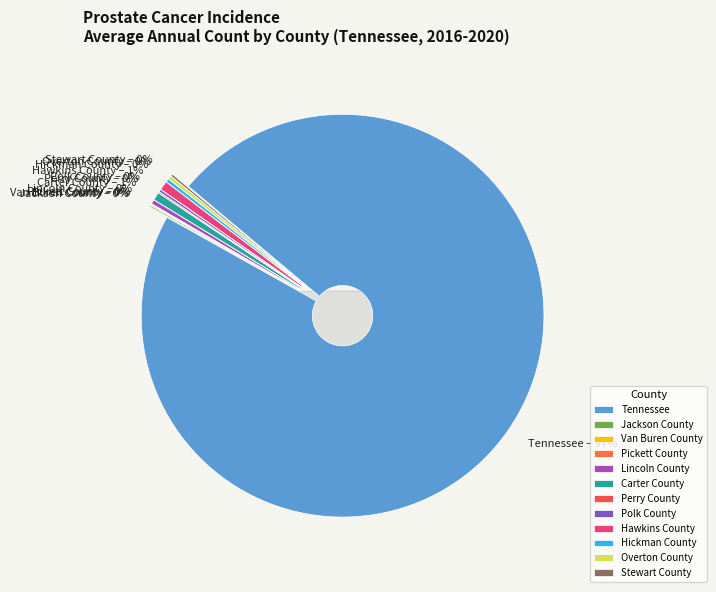

What is the change in value from Overton County to Stewart County?

-5